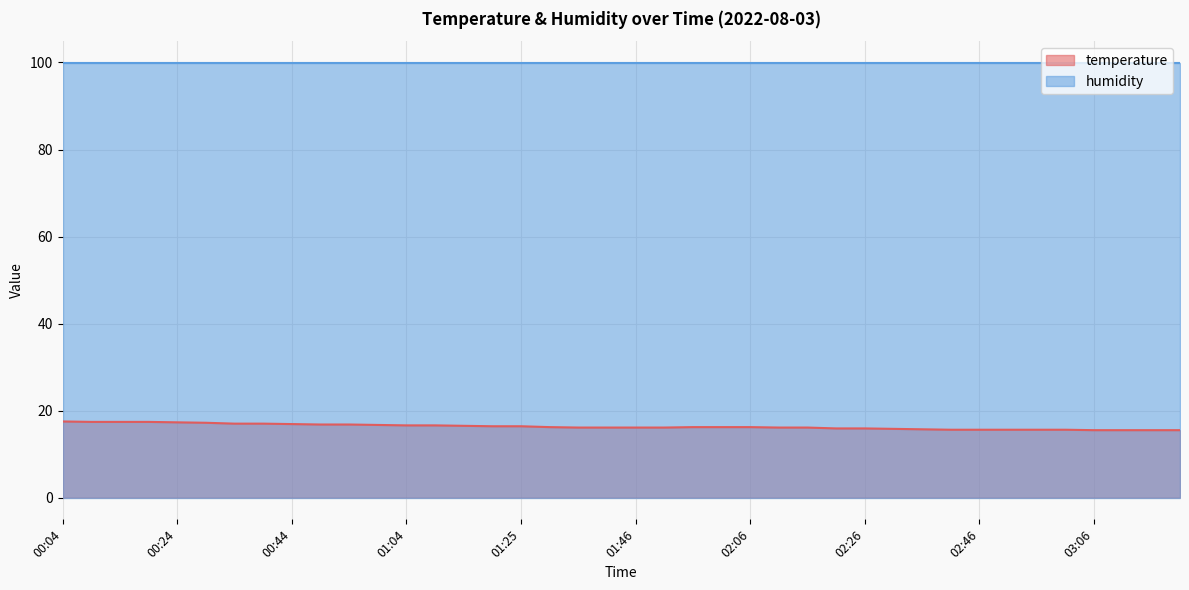

True or false: the data shows 6.5 at 00:04.

False